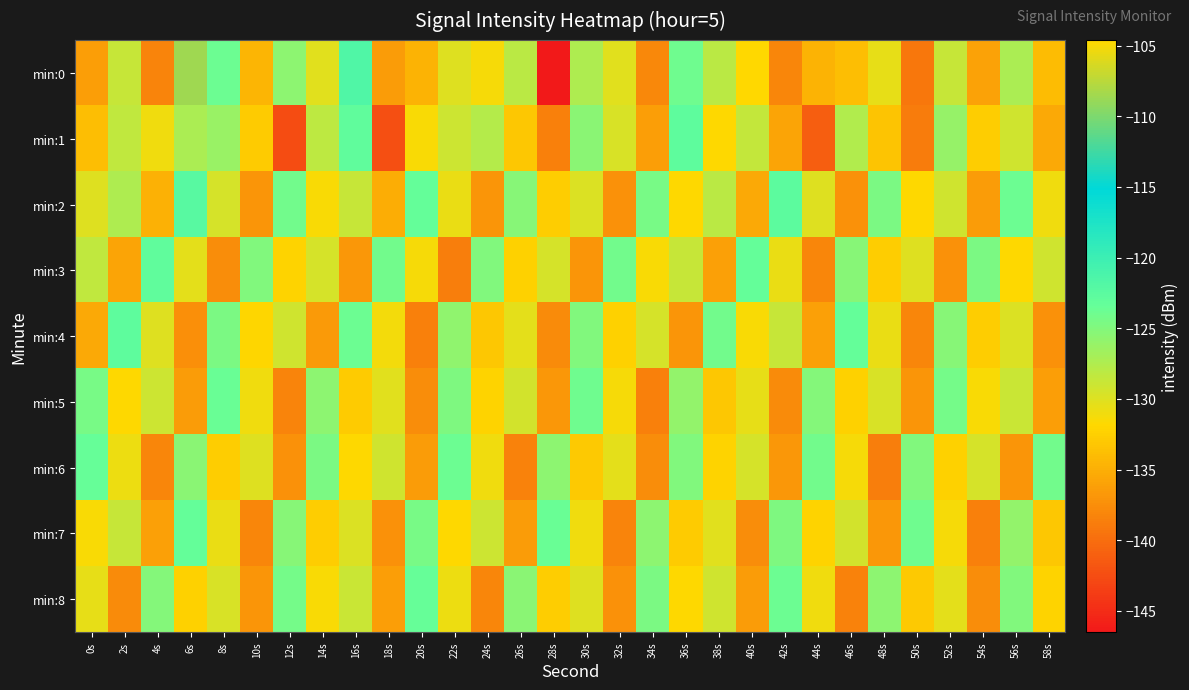

At 28s, list the series in order from largest to smallest.

min:7, min:6, min:3, min:2, min:8, min:5, min:4, min:1, min:0